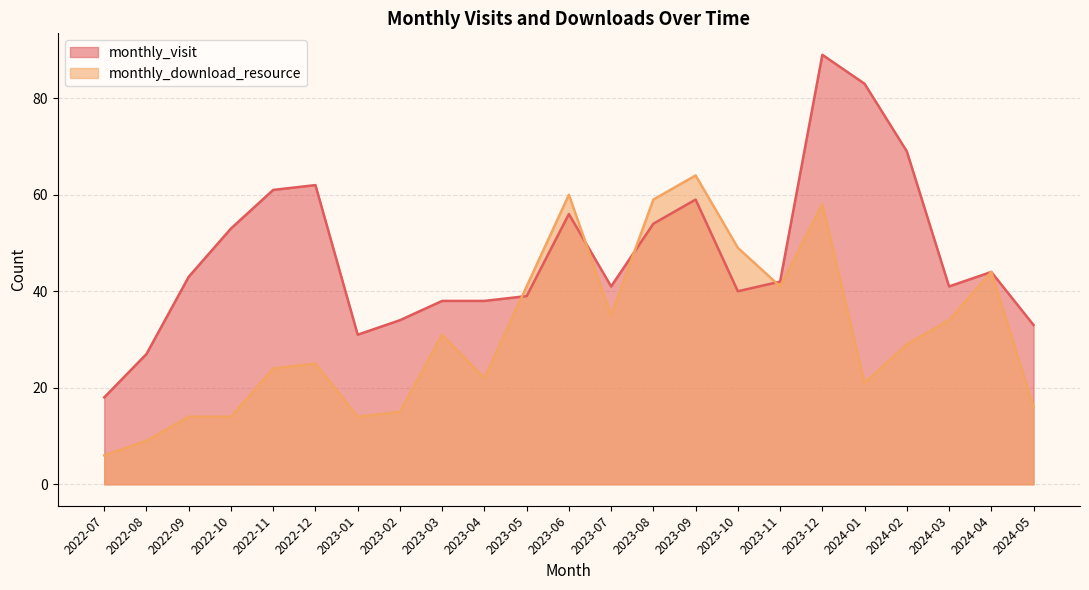

How many interior local peaks does the monthly_download_resource series have?

6